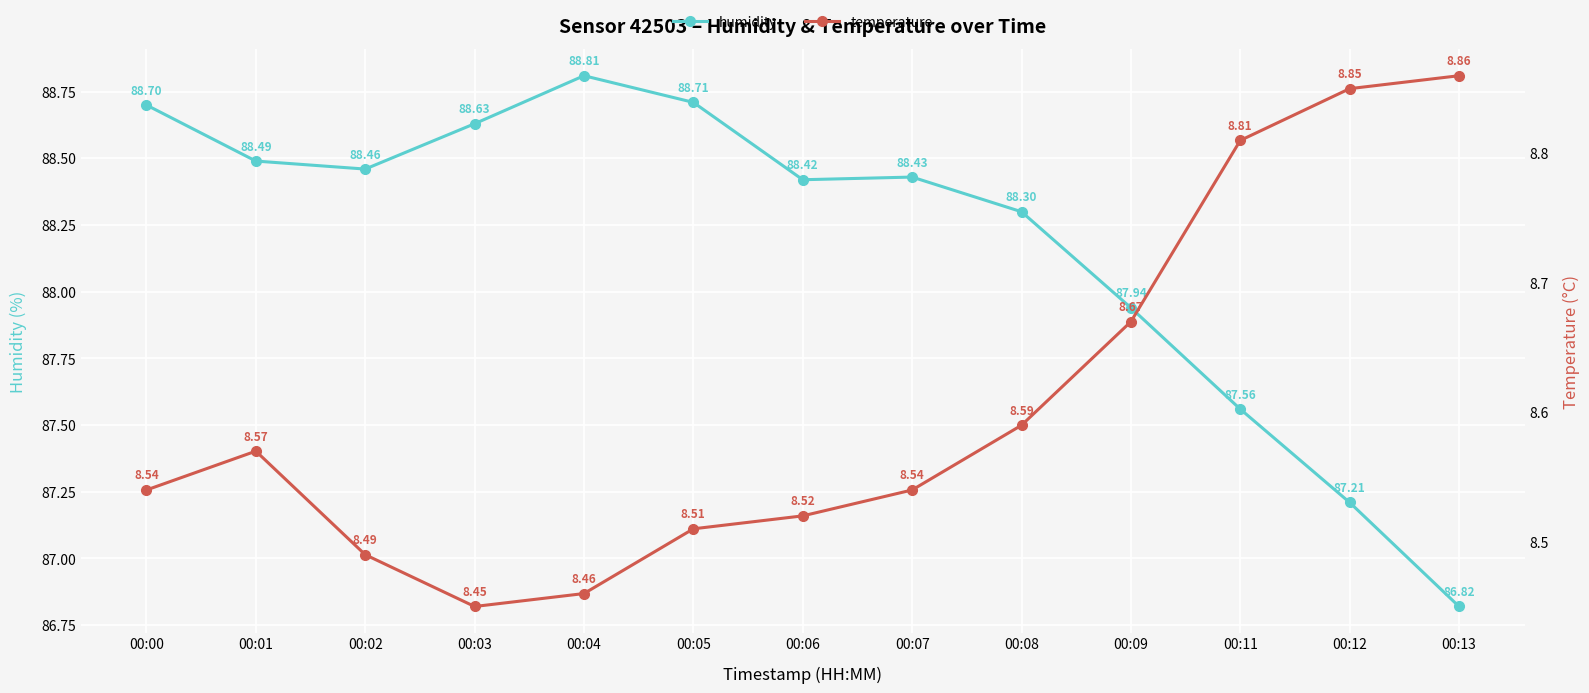

True or false: humidity and temperature cross at least once.

False